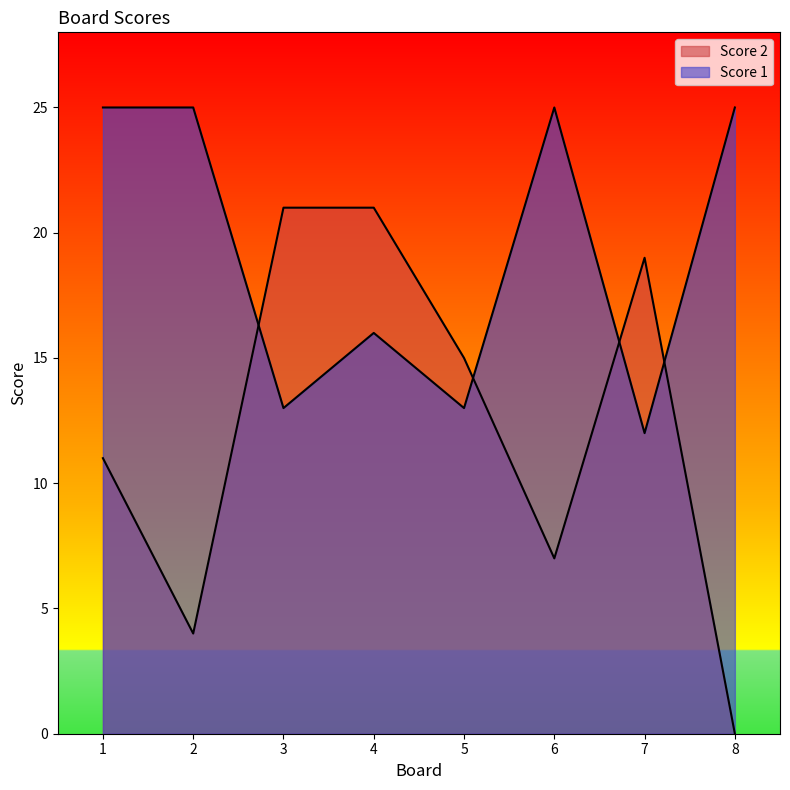

Rank the series by their maximum value, from lowest to highest.

Score 2, Score 1